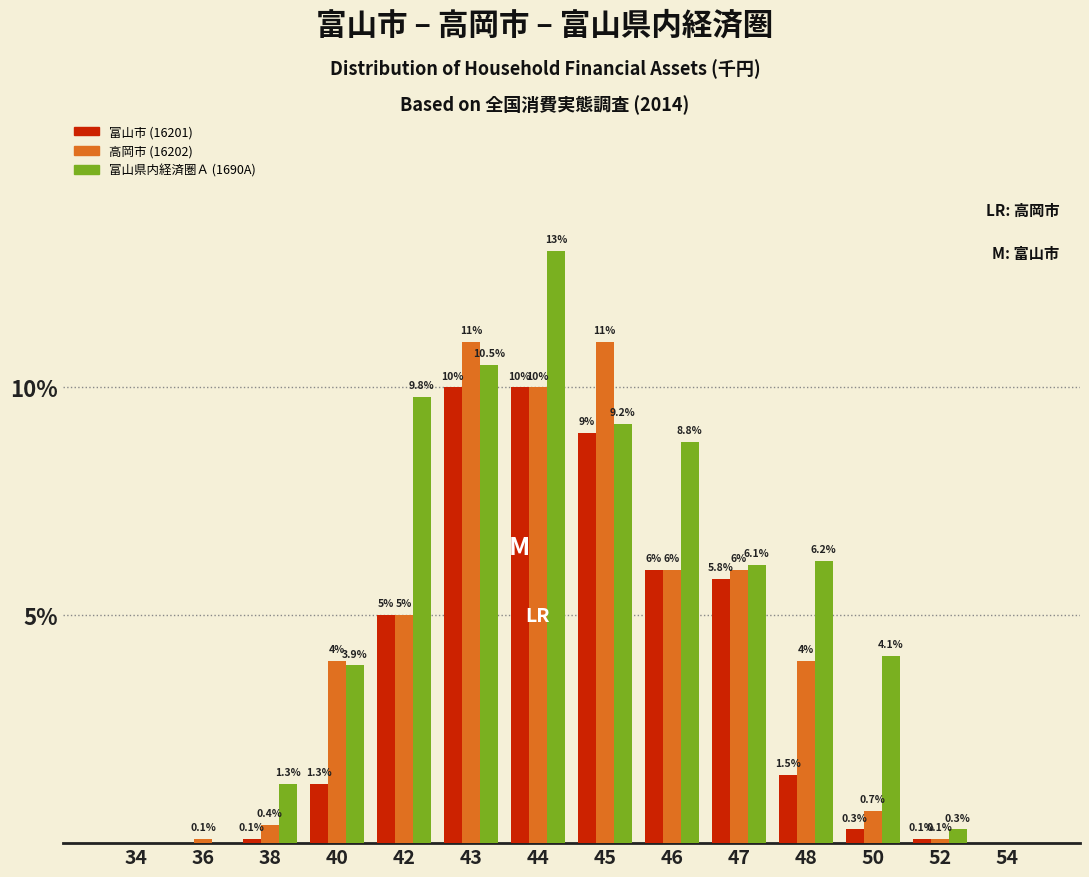

Reading left to right, extract all data points from this chart.

富山市 (16201): 34=0.0	36=0.0	38=0.1	40=1.3	42=5.0	43=10.0	44=10.0	45=9.0	46=6.0	47=5.8	48=1.5	50=0.3	52=0.1	54=0.0
高岡市 (16202): 34=0.0	36=0.1	38=0.4	40=4.0	42=5.0	43=11.0	44=10.0	45=11.0	46=6.0	47=6.0	48=4.0	50=0.7	52=0.1	54=0.0
富山県内経済圏Ａ (1690A): 34=0.0	36=0.0	38=1.3	40=3.9	42=9.8	43=10.5	44=13.0	45=9.2	46=8.8	47=6.1	48=6.2	50=4.1	52=0.3	54=0.0